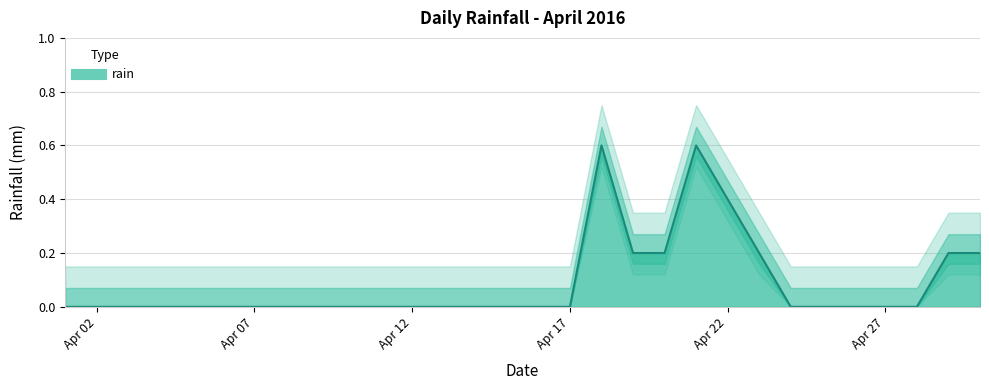

How many points are higher than both their immediate neighbors (excluding endpoints)?

2